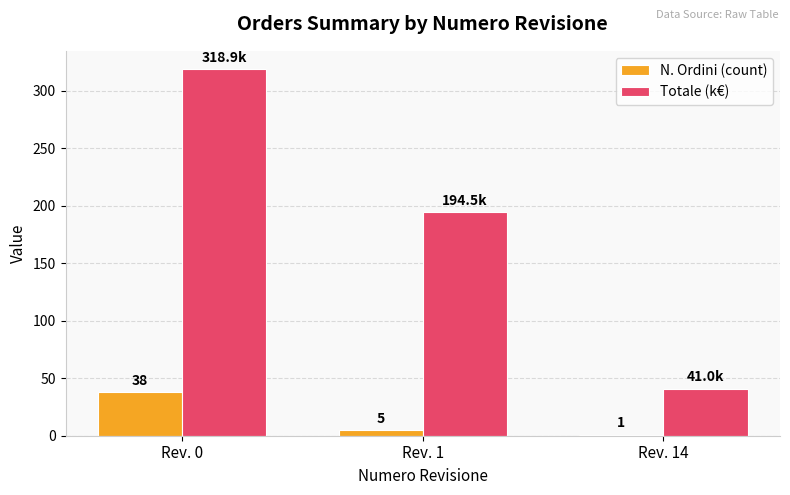

The Totale (k€) series shows 505.7 at Rev. 0. True or false?

False